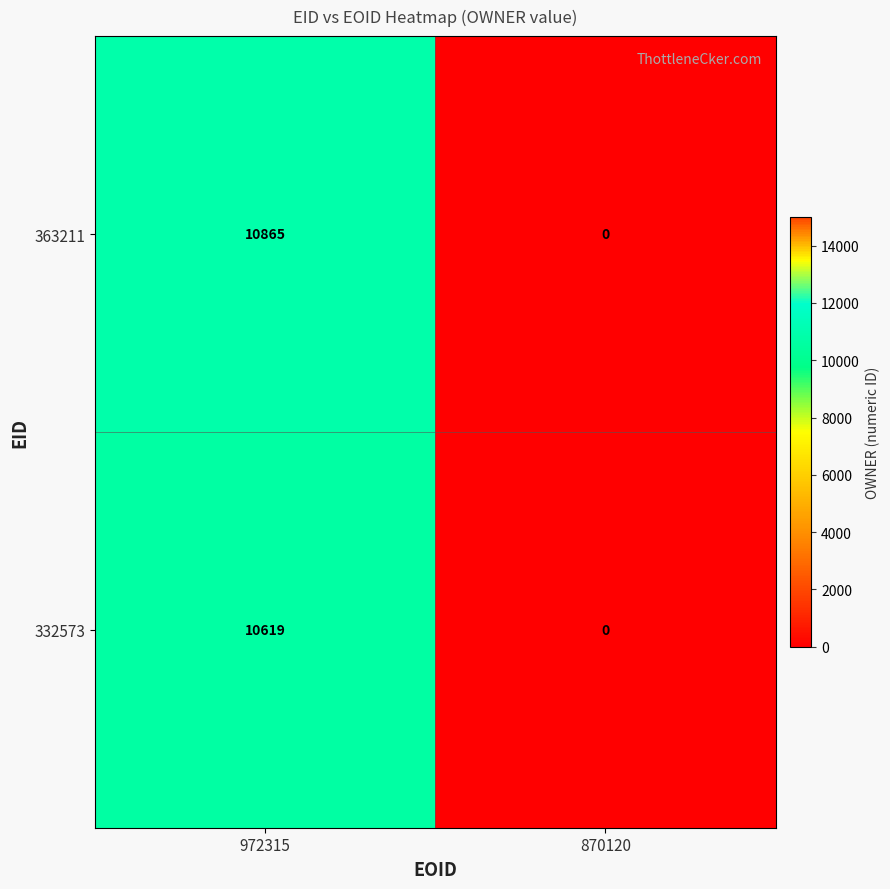

How many categories are shown in the chart?

2